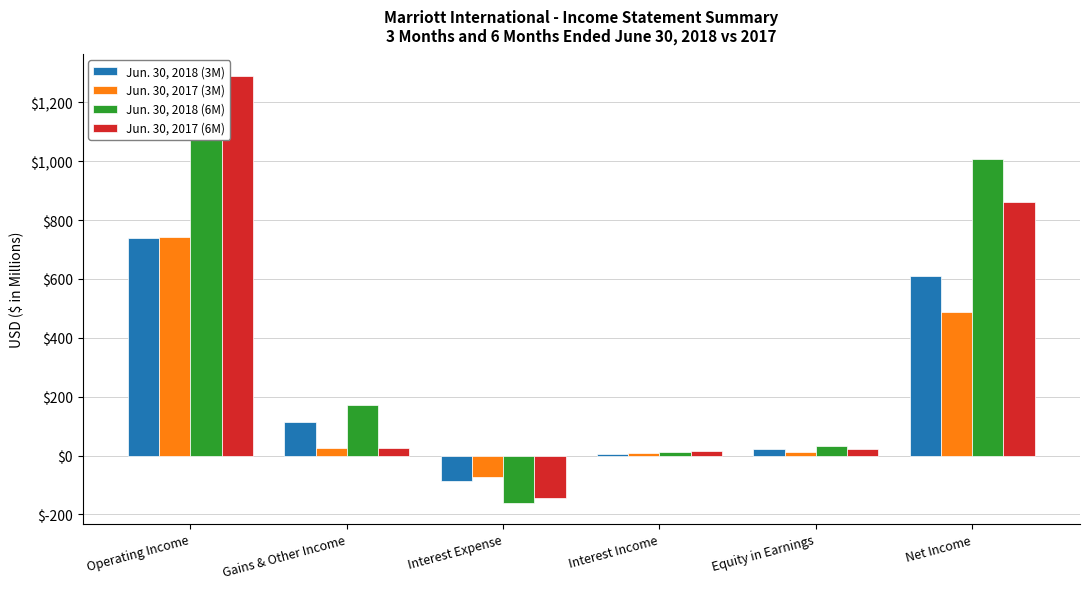

What is the label of the 3rd bar from the right?

Interest Income